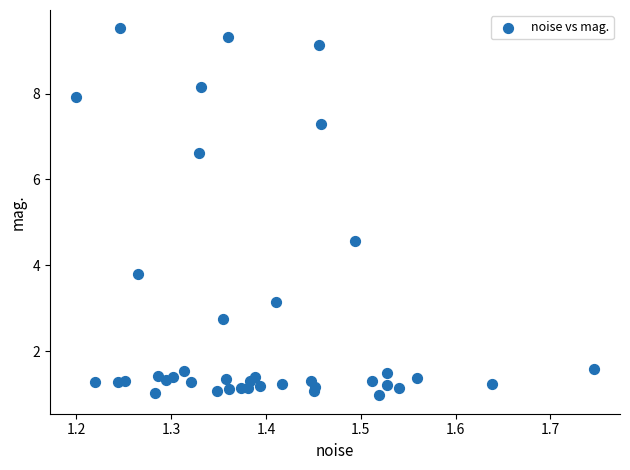

What Y value in the scatter plot is closest to 5?

4.6